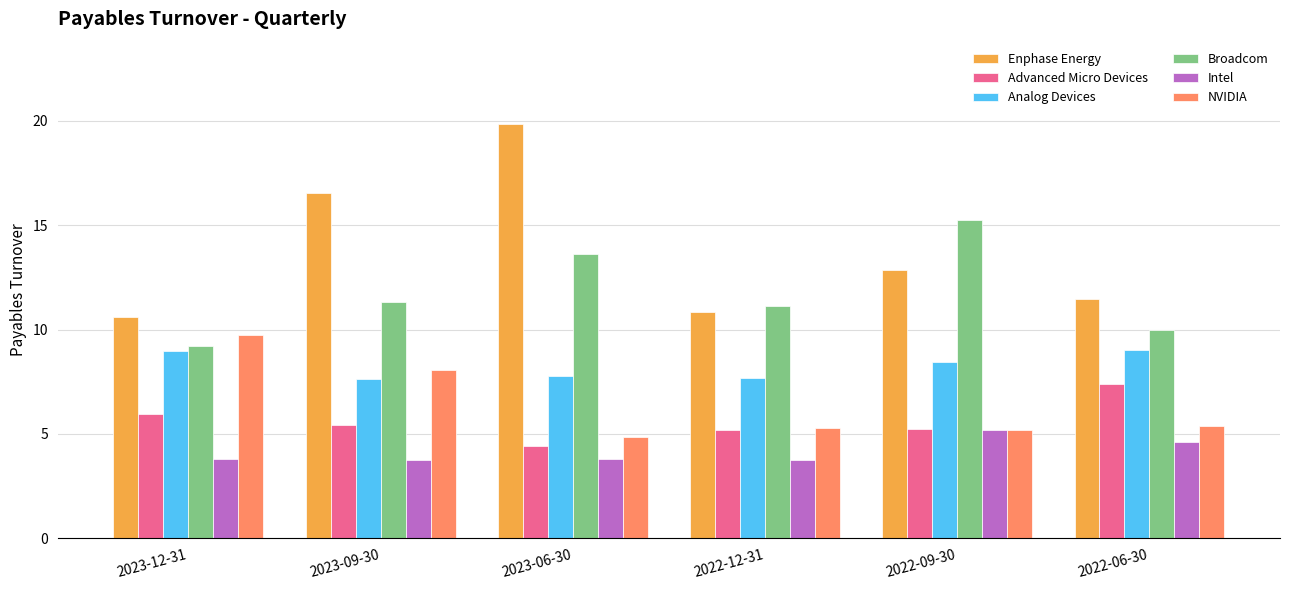

What is the label of the 2nd bar from the right?

2022-09-30